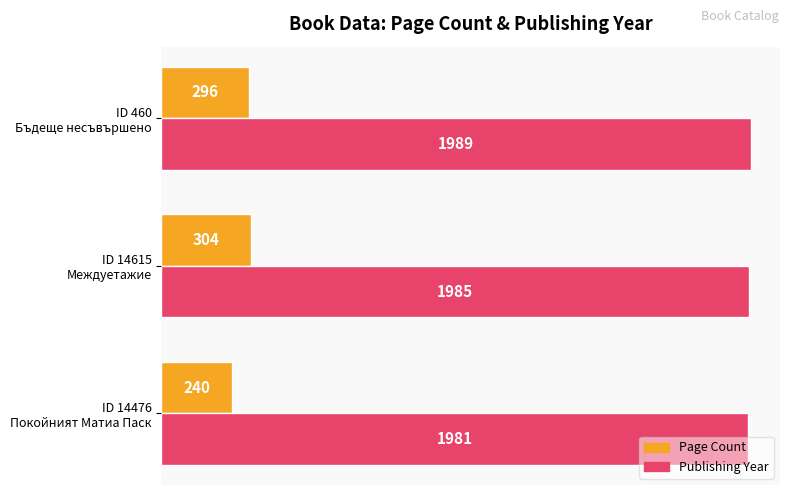

What is the maximum value shown in the chart?

1989